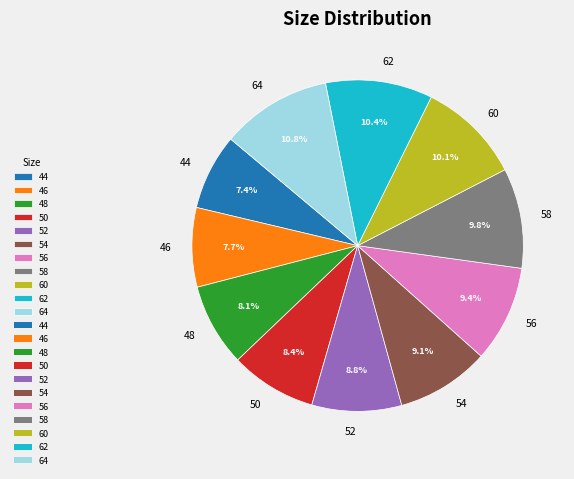

To the nearest percent, what percentage of the pie is 64?

11%